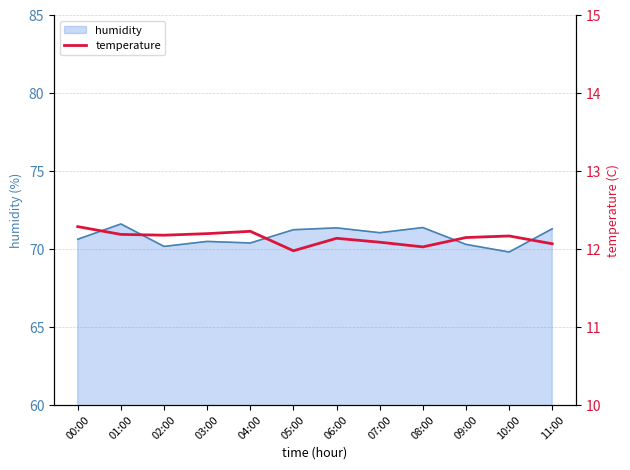

What is the lowest value of the humidity series?

69.8